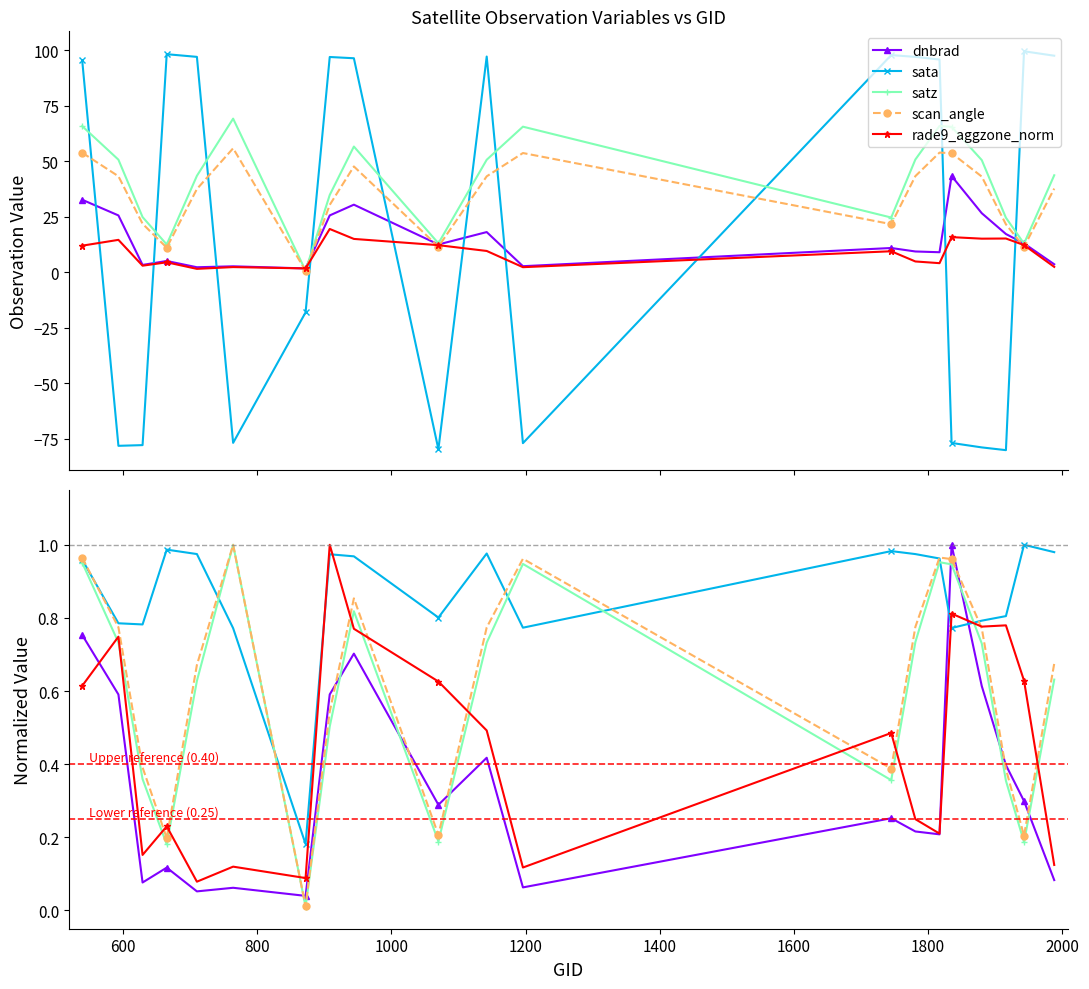

After their last crossing, which series has the higher values: dnbrad or sata?

sata